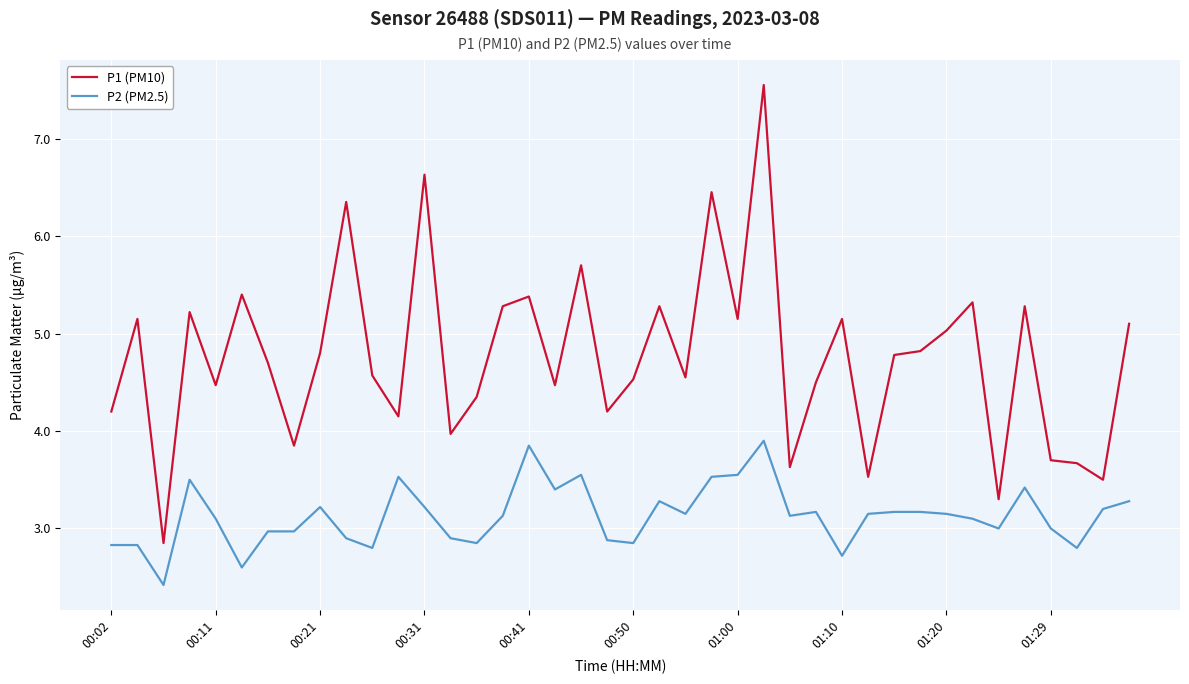

Which series has the largest total across all categories?

P1 (PM10)